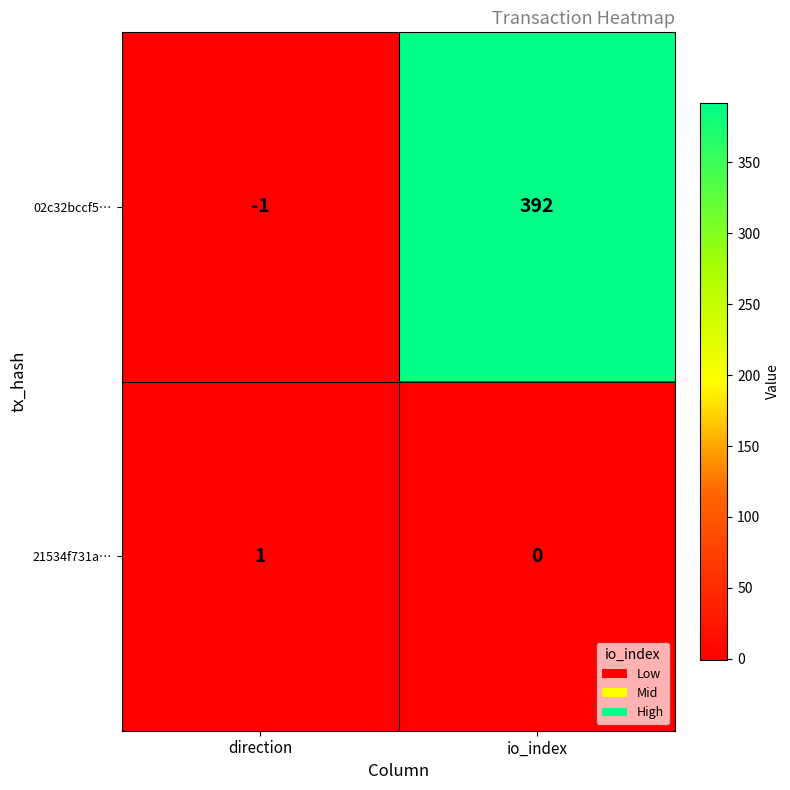

Between direction and io_index, which series saw the biggest shift?

02c32bccf5…